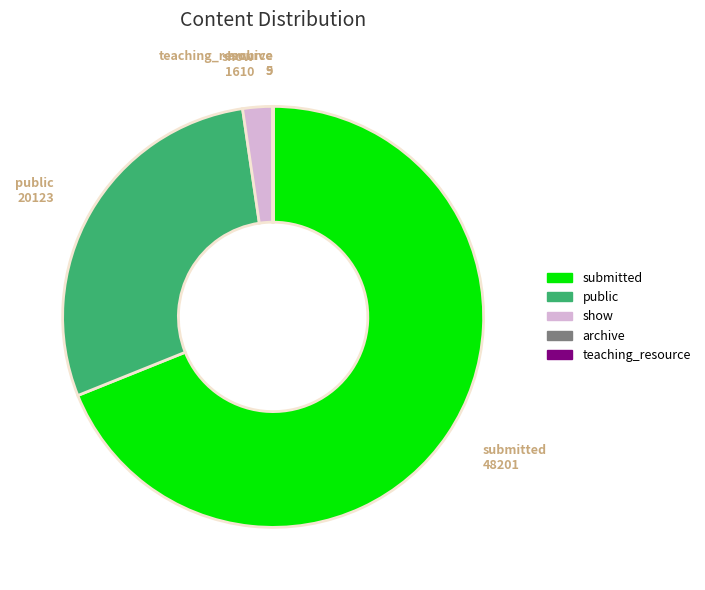

Which slice is the largest?

submitted